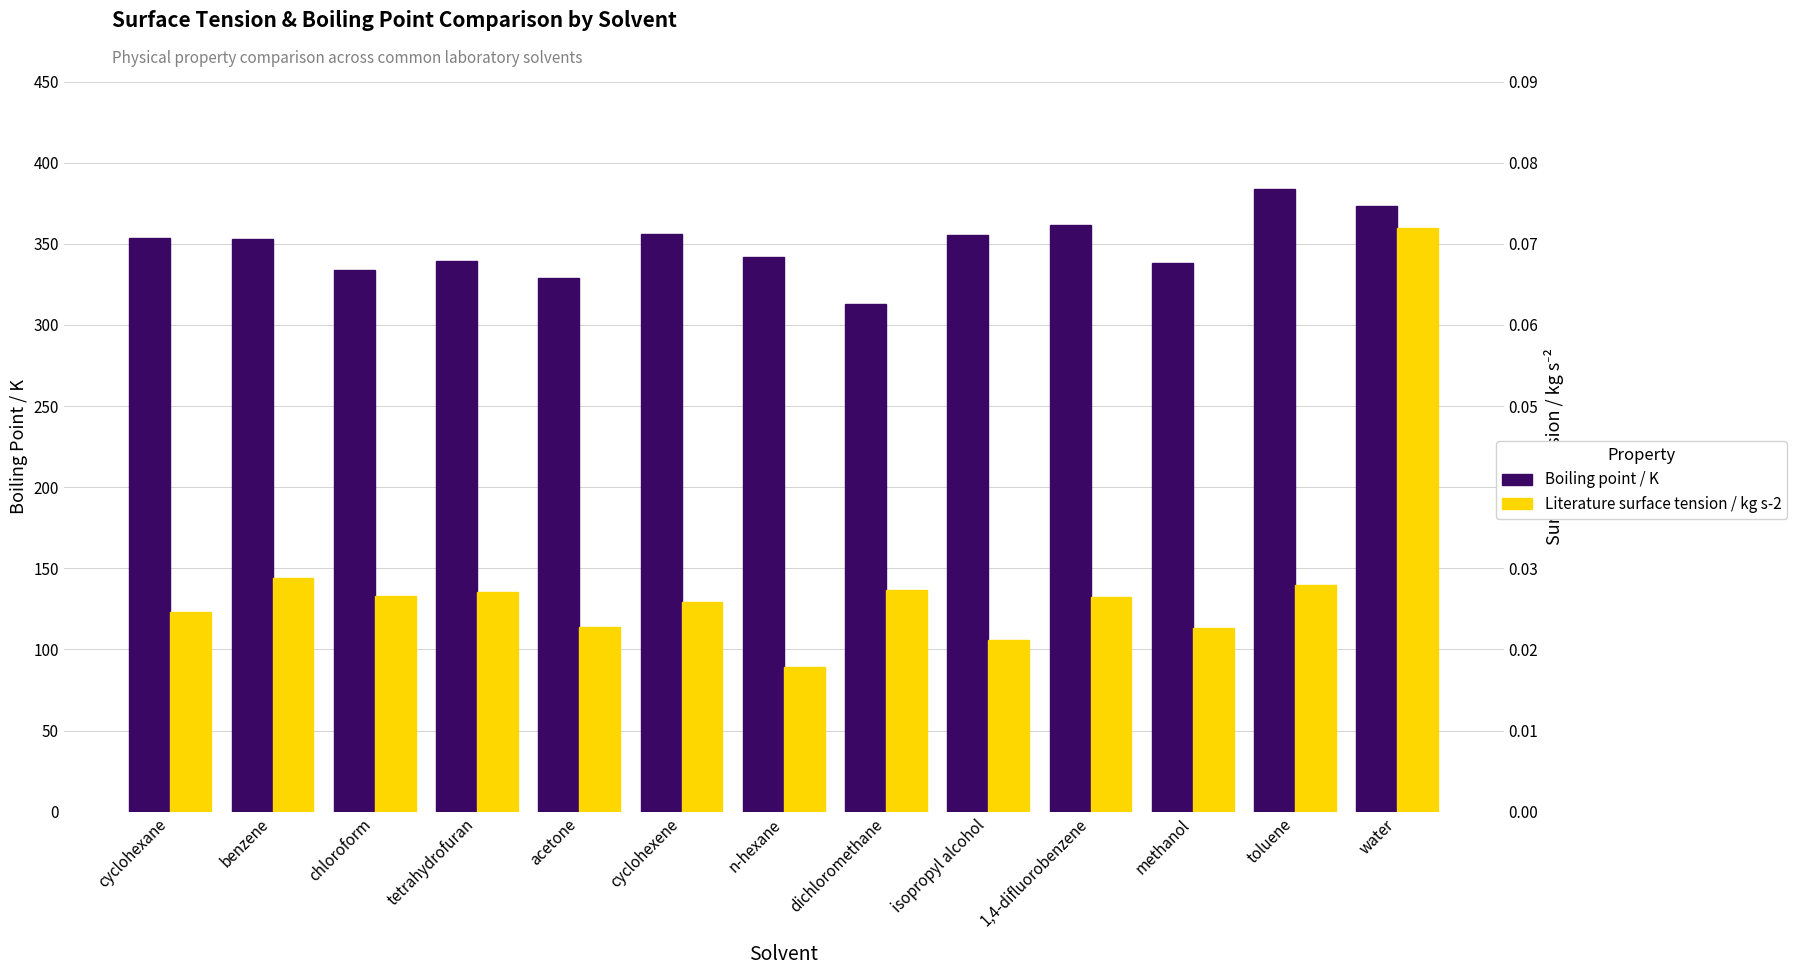

Which label corresponds to the largest value in the chart?

toluene